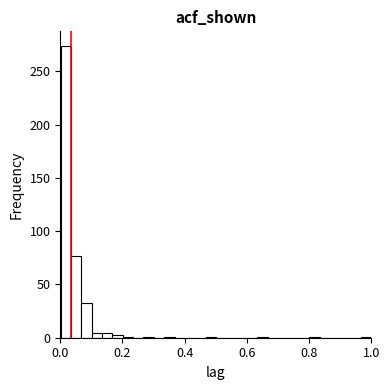

Around what value on the x-axis is the tallest bar? Give the approximate position of its centre, as read against the axis.

0.02